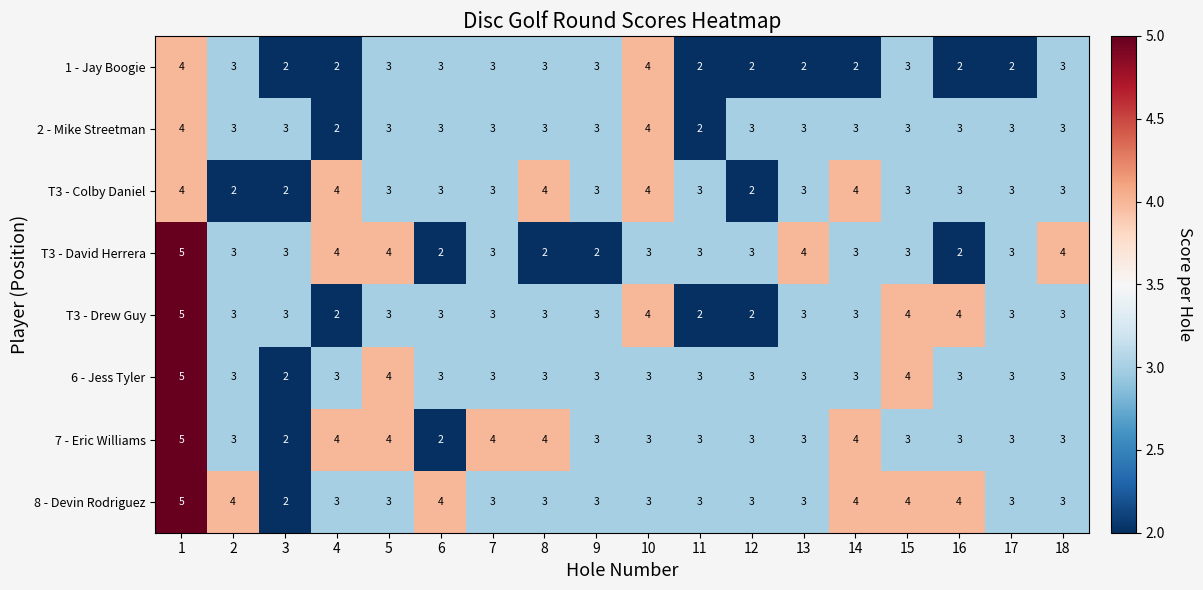

Between 1 and 12, which series saw the biggest shift?

T3 - Drew Guy